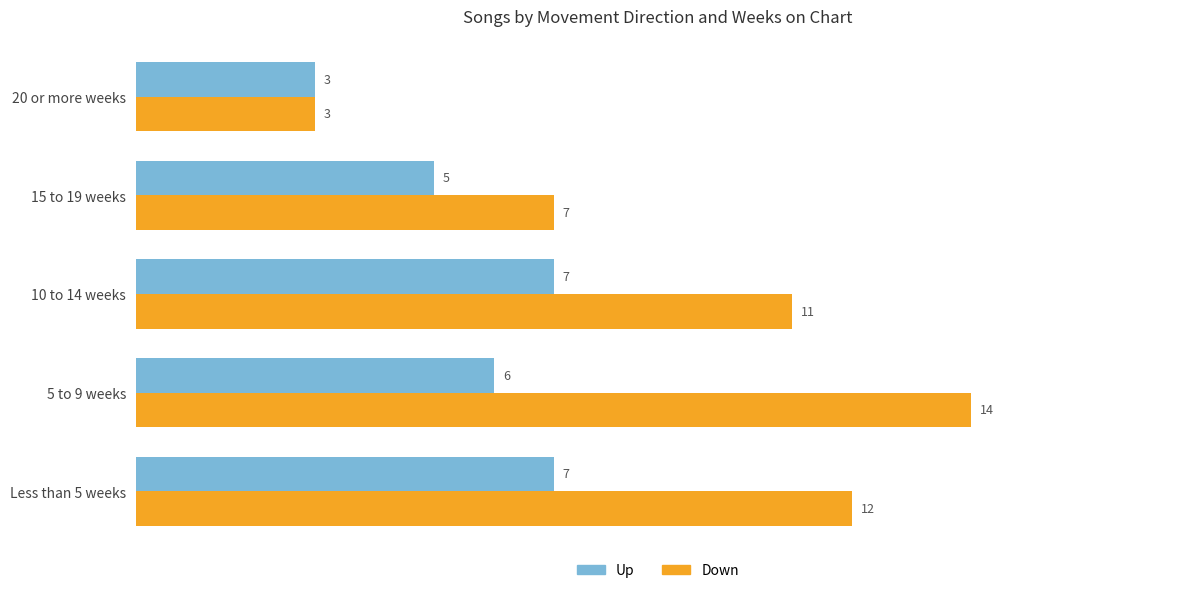

The value of Up at 5 to 9 weeks is 2. True or false?

False